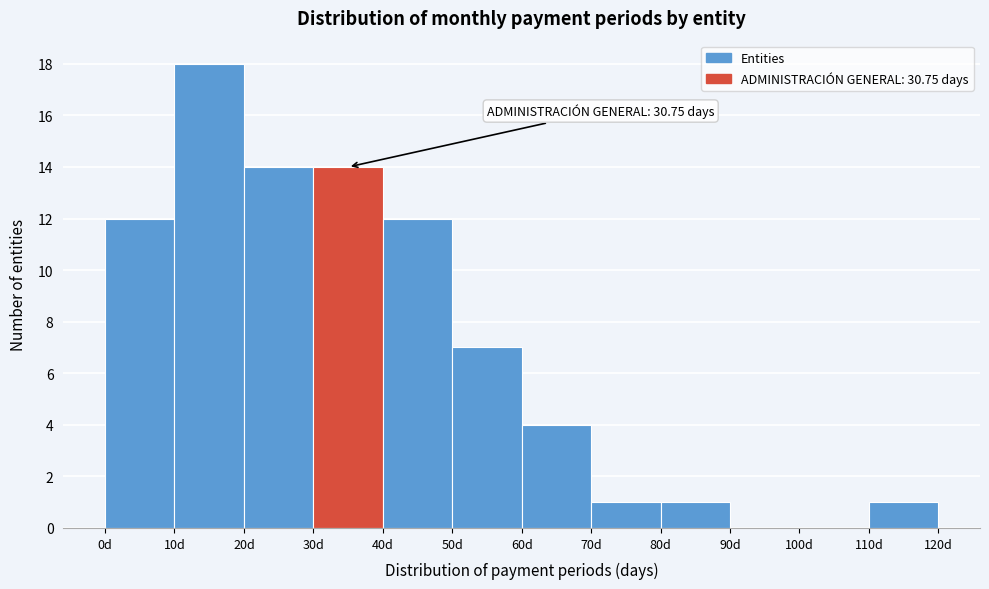

Which range on the x-axis has the tallest bar?

10 to 20